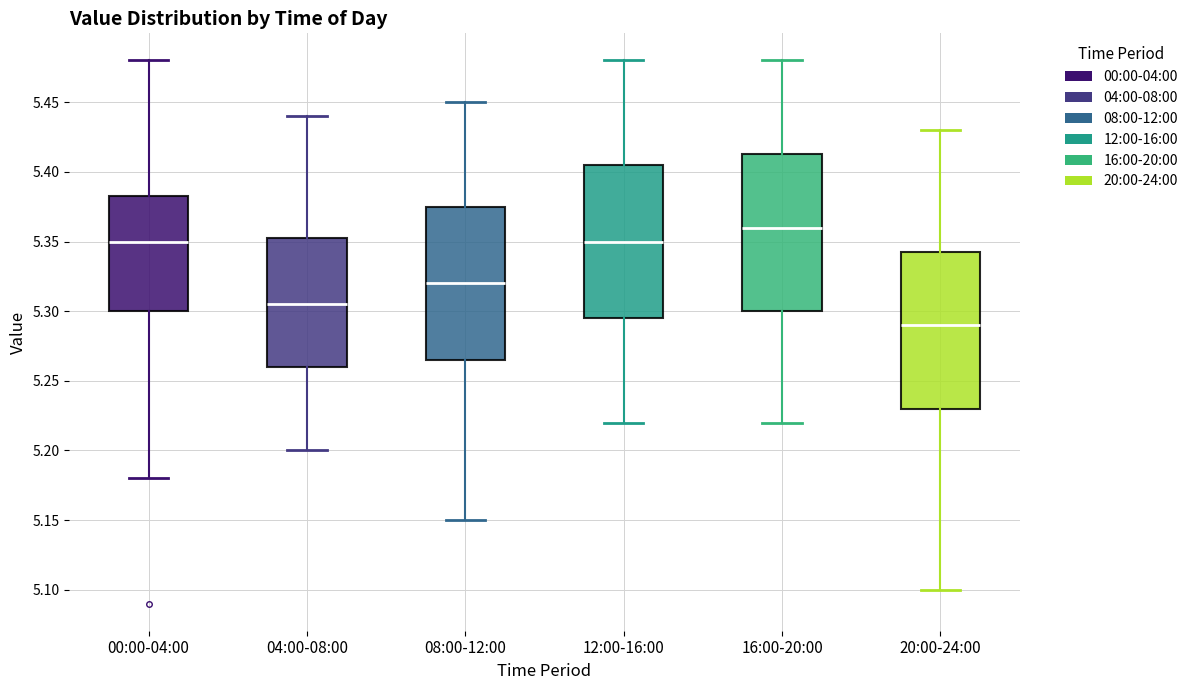

Reading left to right, transcribe this box plot: for each box, give where its median line is, the range the box spans, and where its two whiskers end, as read against the y-axis. The values are not printed on the chart, so give them approximately, as read against the axis.

00:00-04:00: median 5.350, box 5.300 to 5.385, whiskers 5.180 to 5.480
04:00-08:00: median 5.305, box 5.260 to 5.355, whiskers 5.200 to 5.440
08:00-12:00: median 5.320, box 5.265 to 5.375, whiskers 5.150 to 5.450
12:00-16:00: median 5.350, box 5.295 to 5.405, whiskers 5.220 to 5.480
16:00-20:00: median 5.360, box 5.300 to 5.415, whiskers 5.220 to 5.480
20:00-24:00: median 5.290, box 5.230 to 5.345, whiskers 5.100 to 5.430